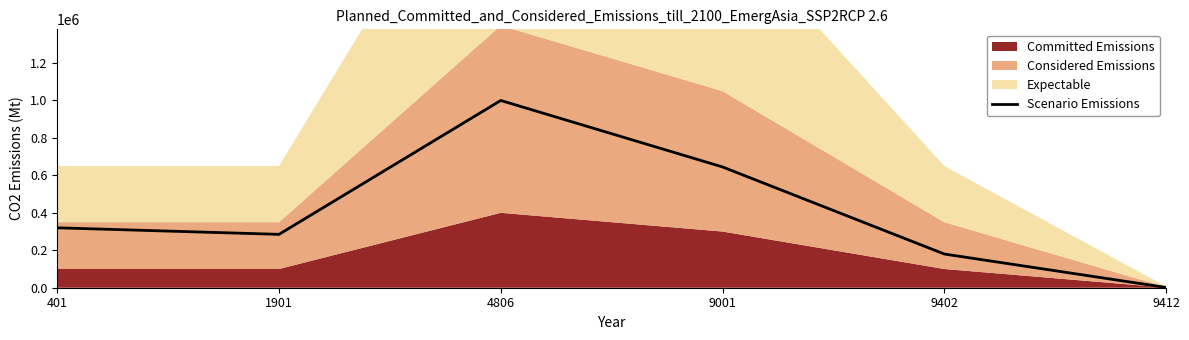

Where is the first local maximum?

4806